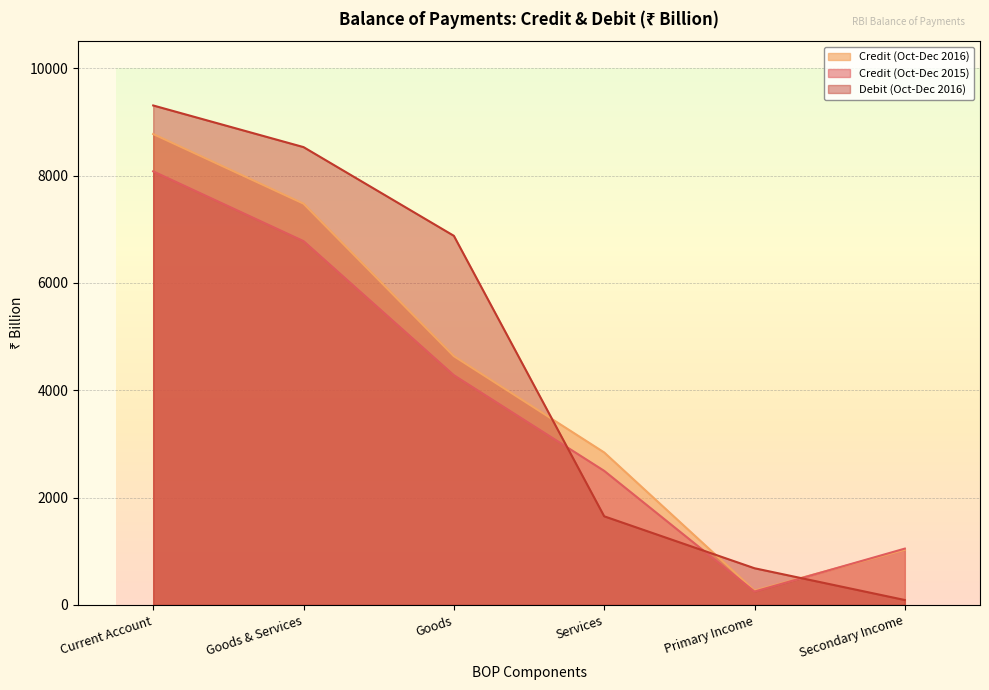

Which series ends up on top after the final intersection of Credit (Oct-Dec 2015) and Debit (Oct-Dec 2016)?

Credit (Oct-Dec 2015)